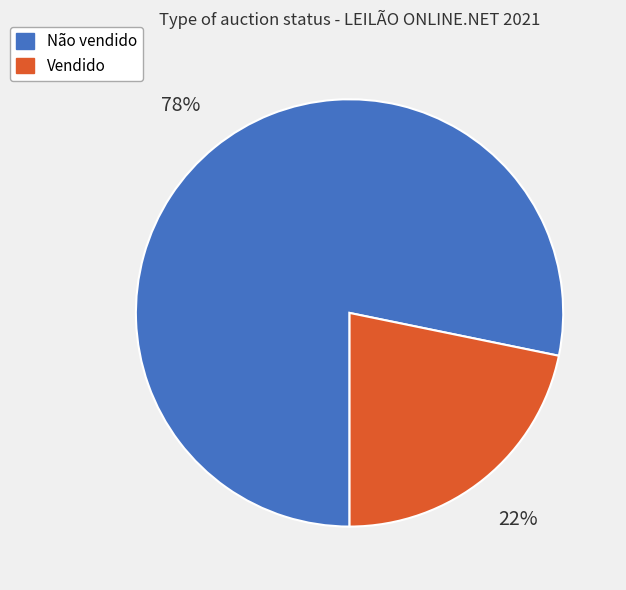

Rank the categories by value from lowest to highest.

Vendido, Não vendido